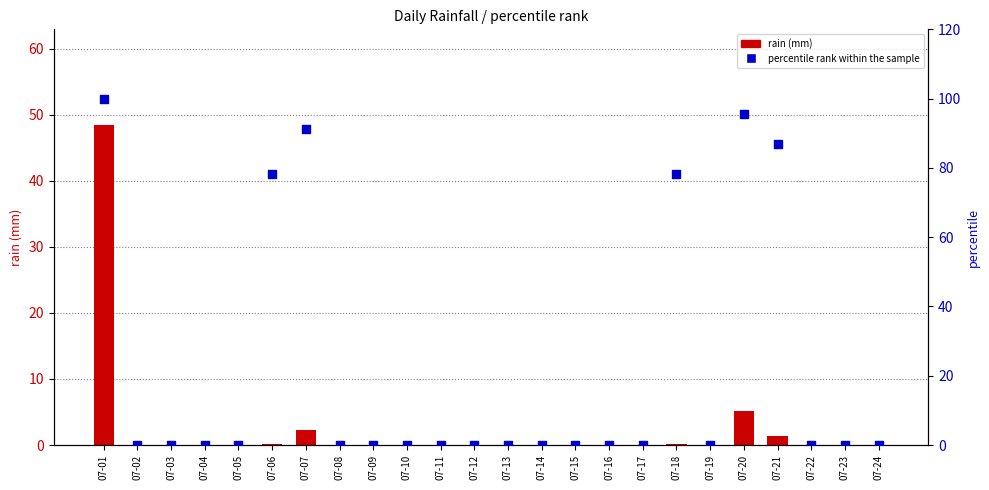

What are all the series names shown in the legend?

rain (mm), percentile rank within the sample